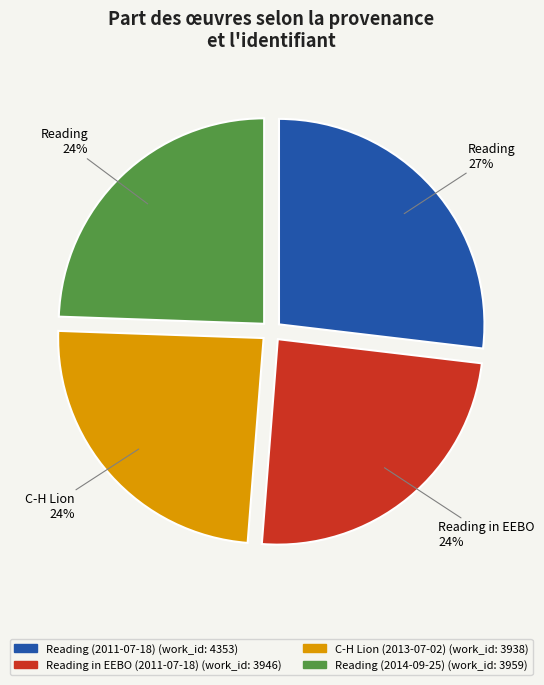

What is the ratio of the value at C-H Lion (2013-07-02) to the value at Reading (2014-09-25)?

1.0